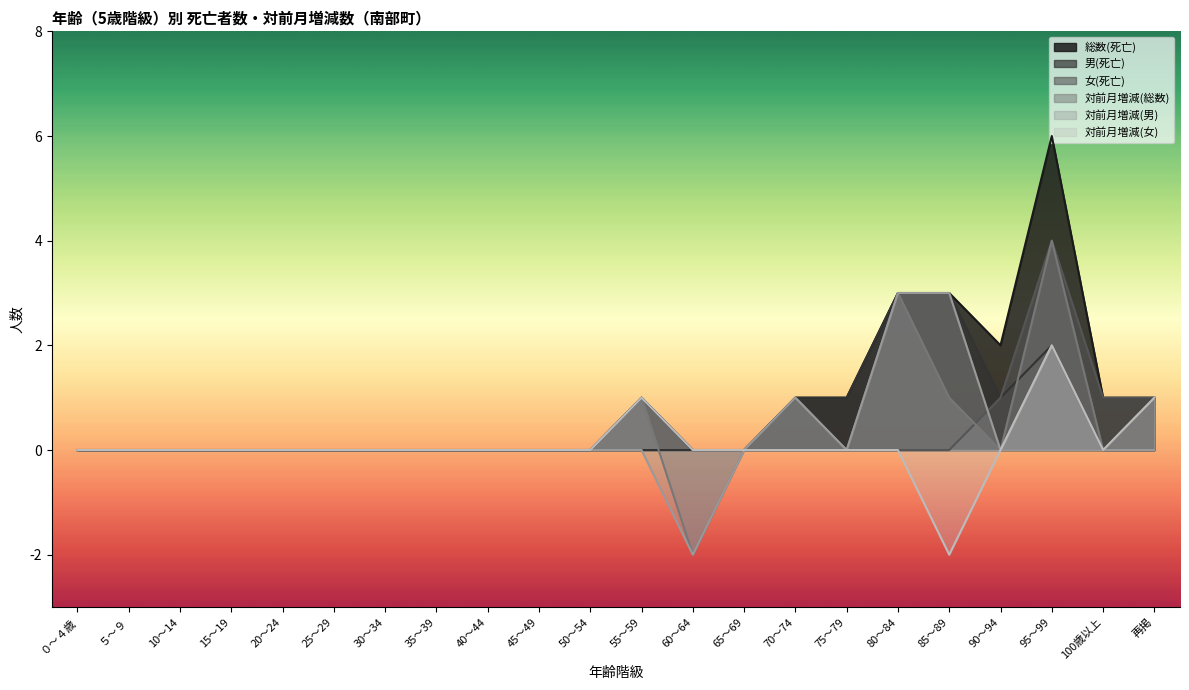

How many values in 対前月増減(女) are above zero?

3